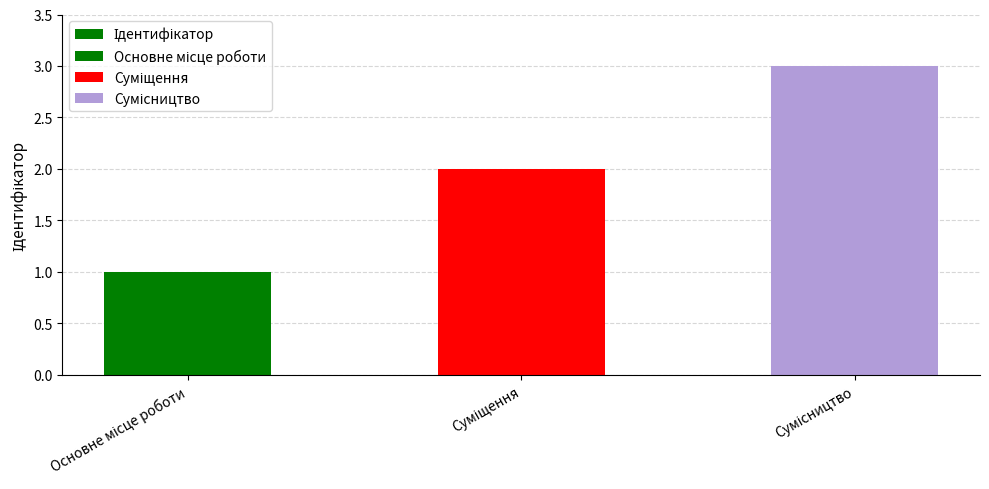

What is the sum of the values at Суміщення and Основне місце роботи?

3